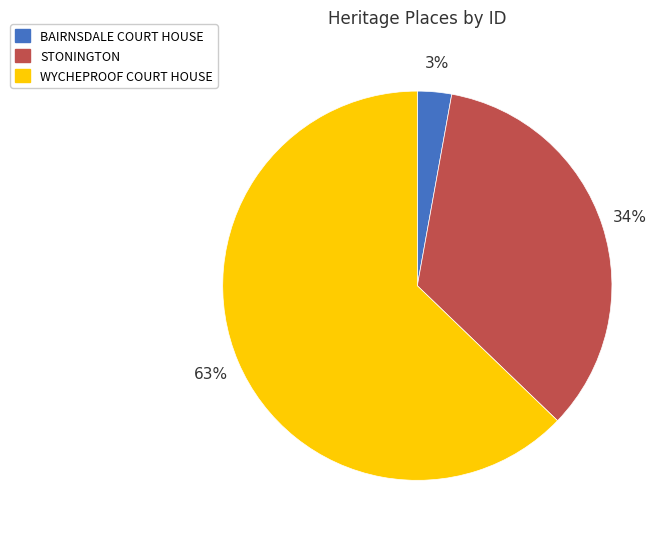

How many segments does this pie chart have?

3